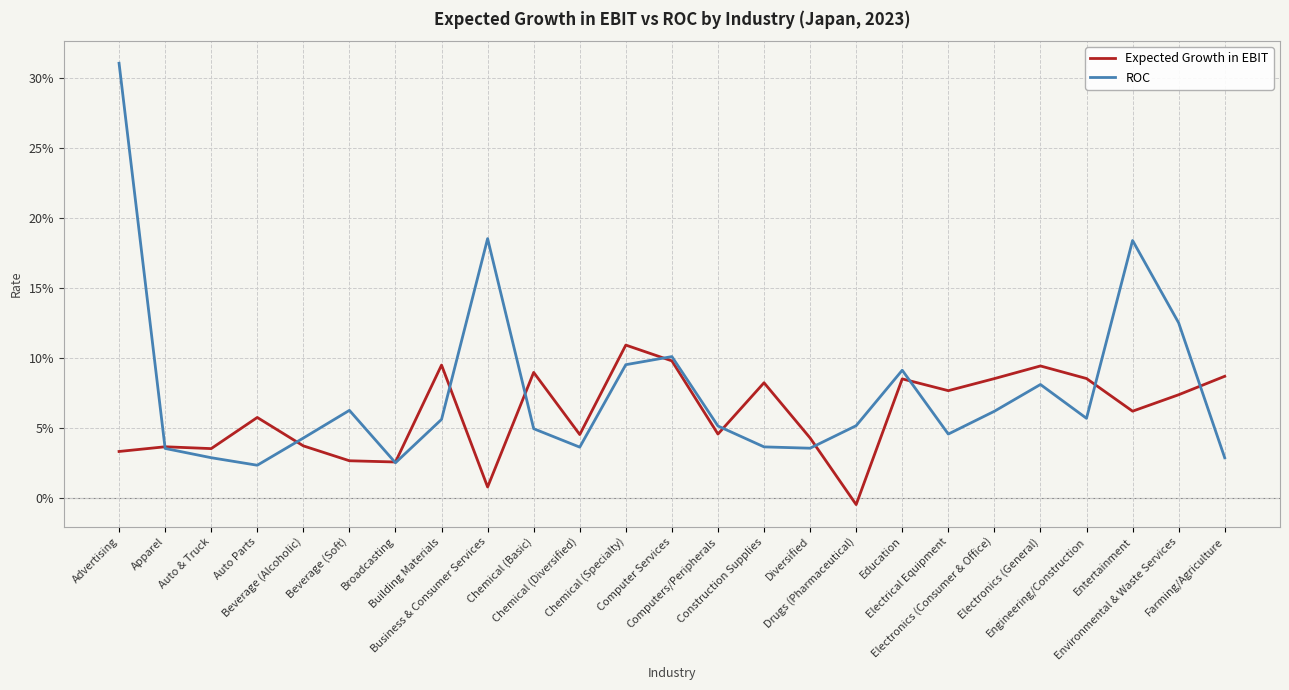

Where is the first local maximum for ROC?

Beverage (Soft)